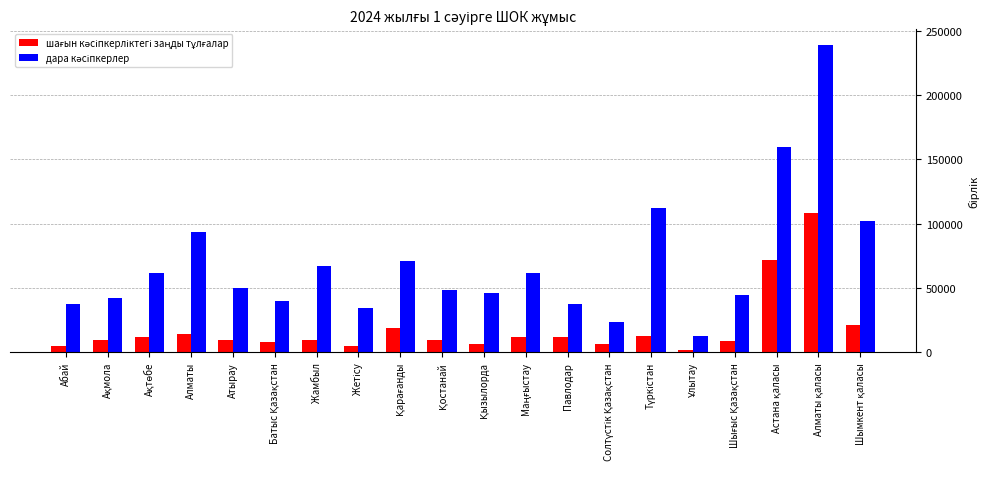

Reading left to right, list all the values displayed in this chart.

шағын кәсіпкерліктегі заңды тұлғалар: 4823	9283	12280	14195	9289	7954	9466	4797	19276	9749	6289	11894	11867	6911	12661	1756	9092	72113	108027	20935
дара кәсіпкерлер: 37831	42510	61483	93653	49712	40292	67106	34131	71289	48479	46031	62005	37709	23577	111906	12816	44742	159223	238982	101821